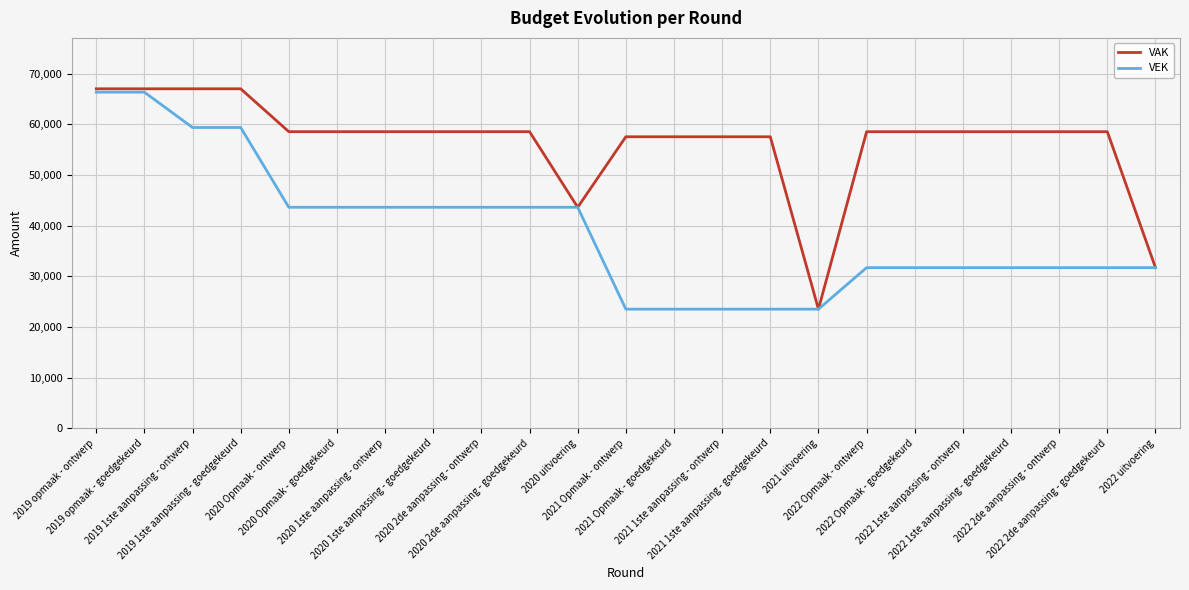

The value of VAK at 2020 2de aanpassing - ontwerp is 58554. True or false?

True